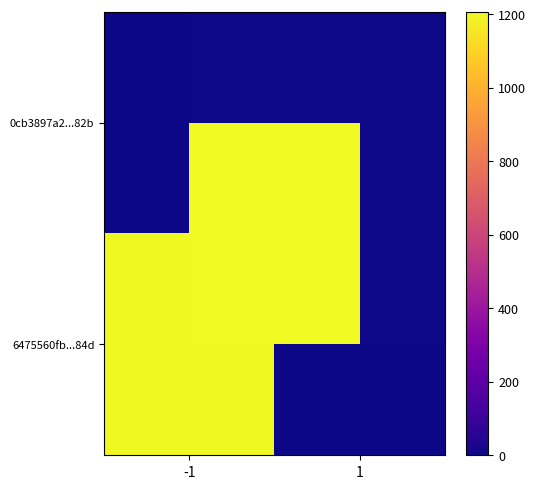

At how many categories does at least one series exceed 576?

1